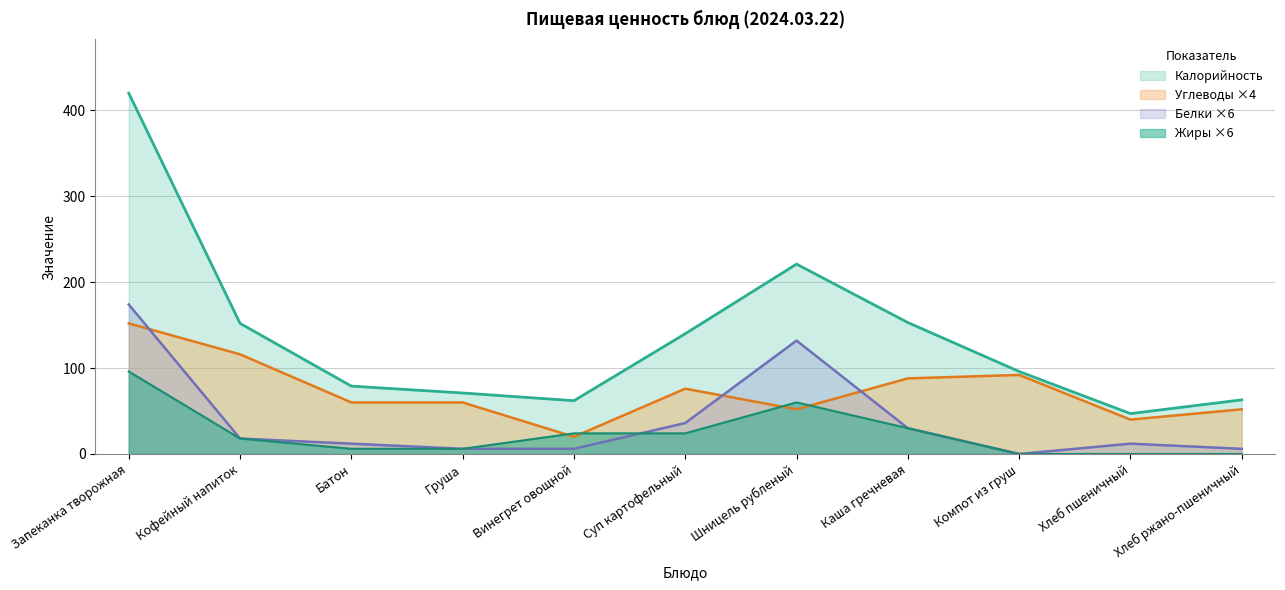

What is the approximate value of Углеводы at Суп картофельный?

76